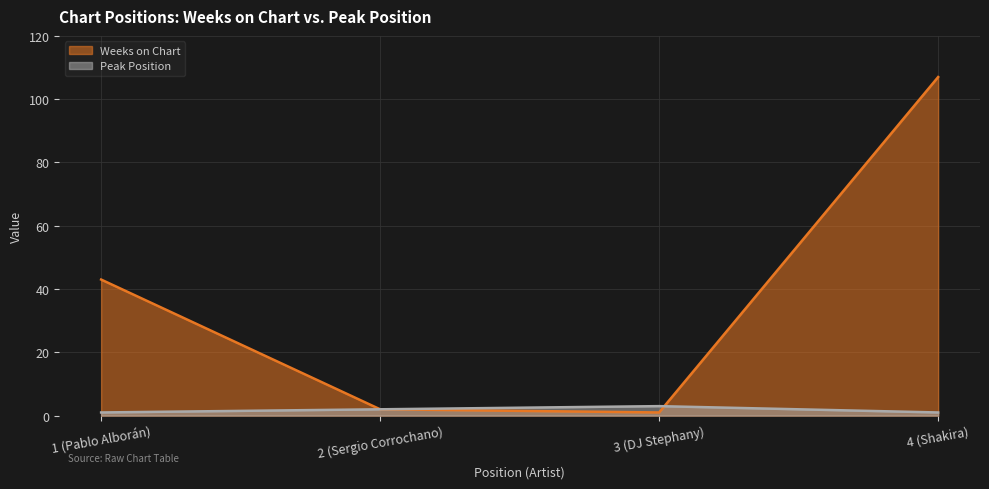

The value of Weeks on Chart at 3 (DJ Stephany) is 0. True or false?

False